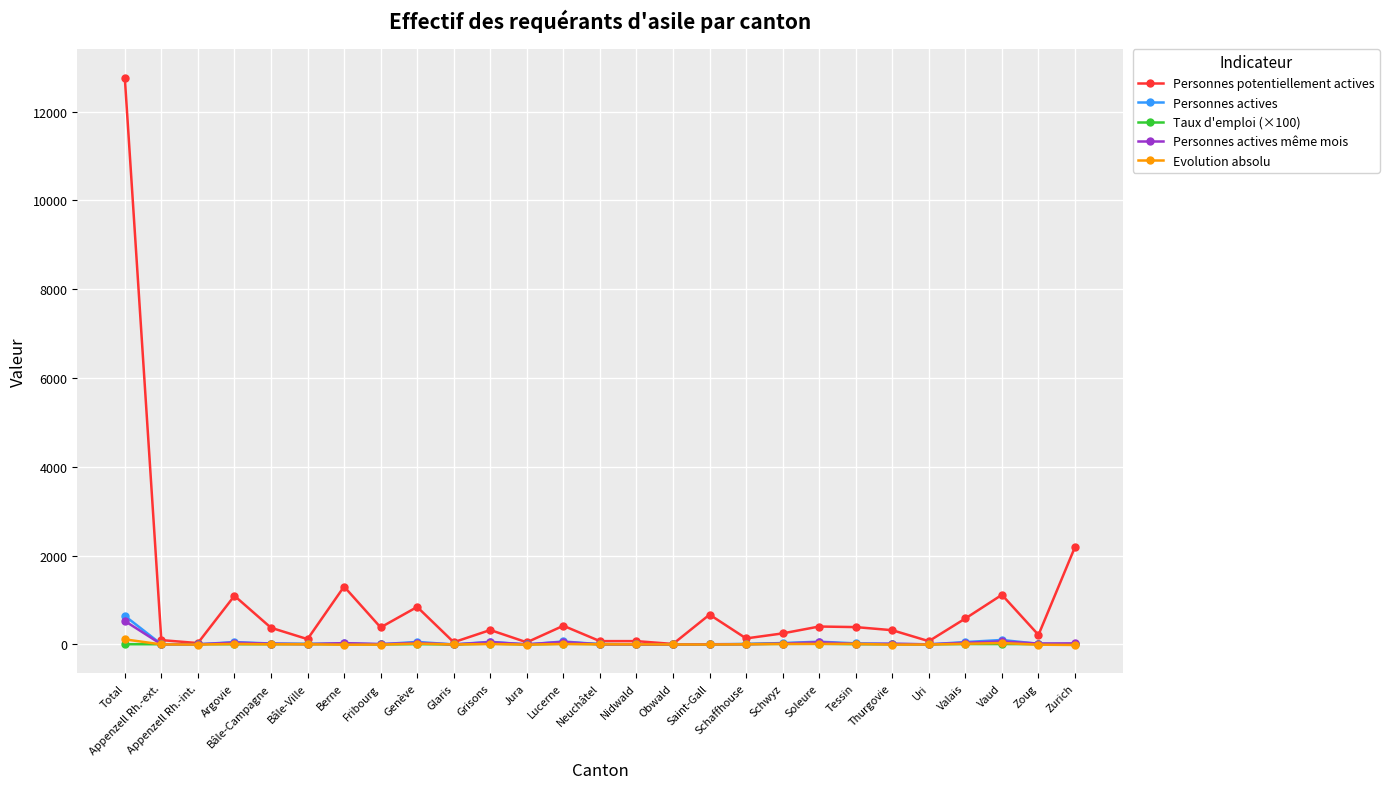

What is the average value of the Personnes actives même mois series?

39.2